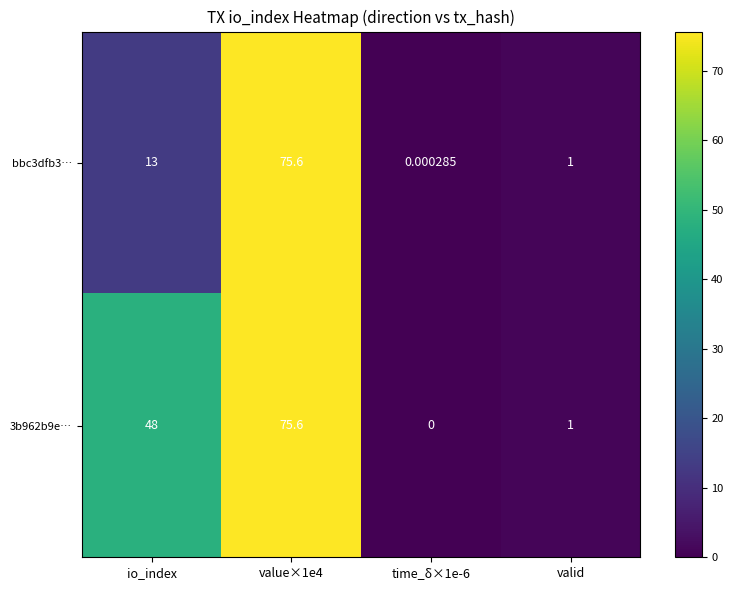

At which label is bbc3dfb3… closest to 37?

io_index